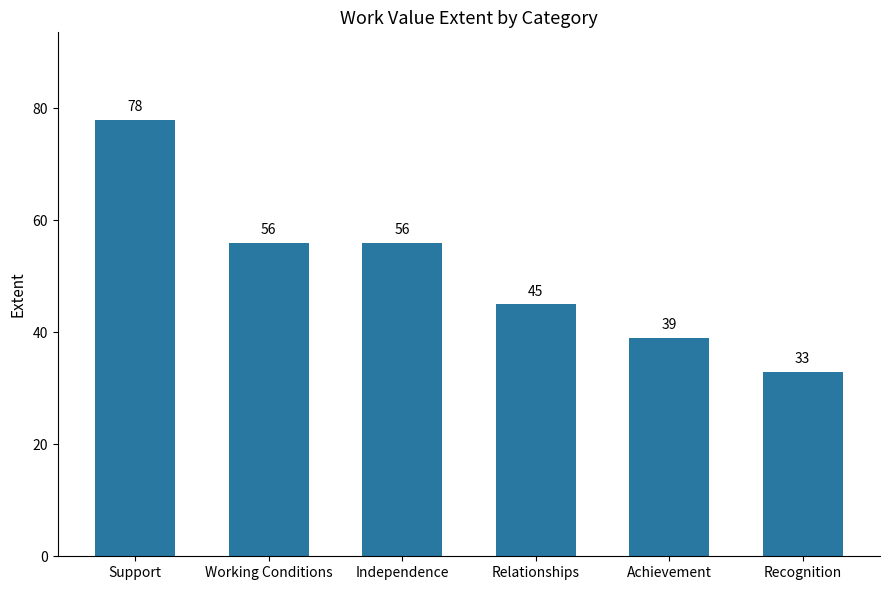

The chart shows a value of 81 at Relationships. True or false?

False